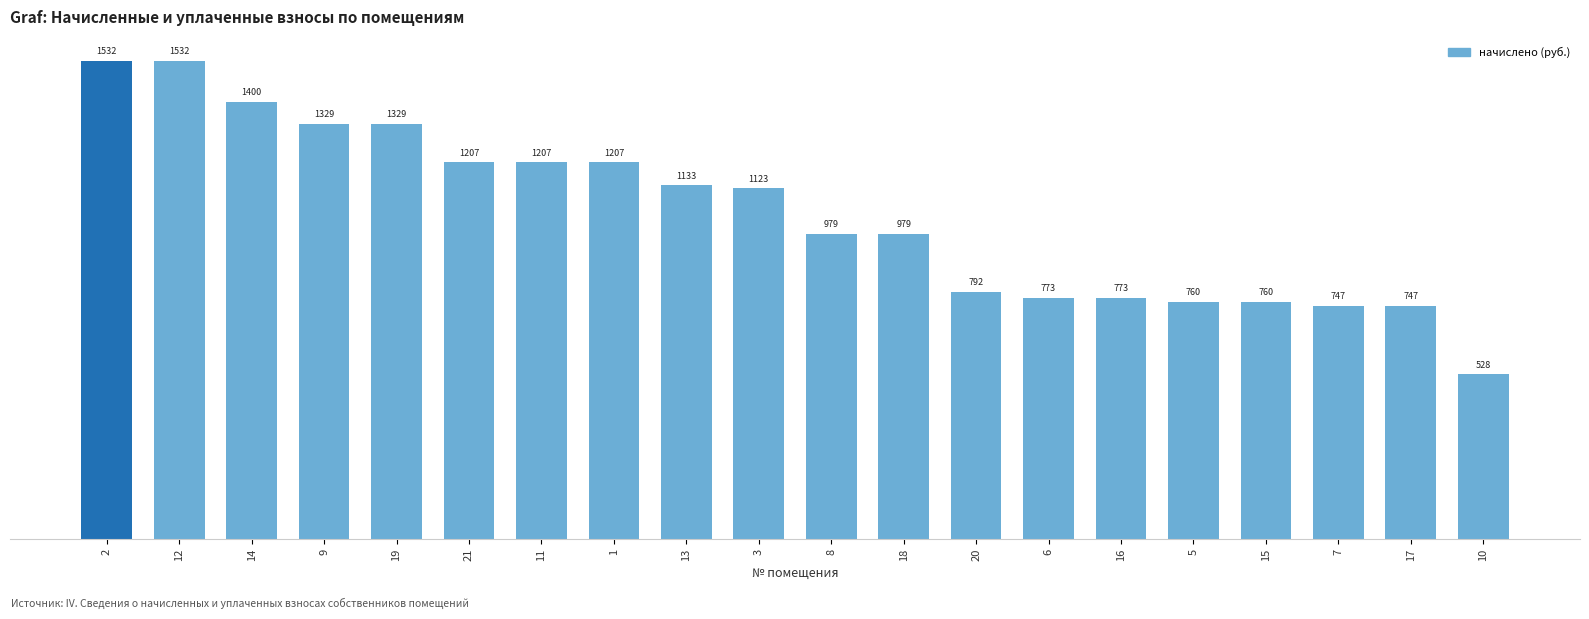

What is the change in value from 16 to 10?

-244.6